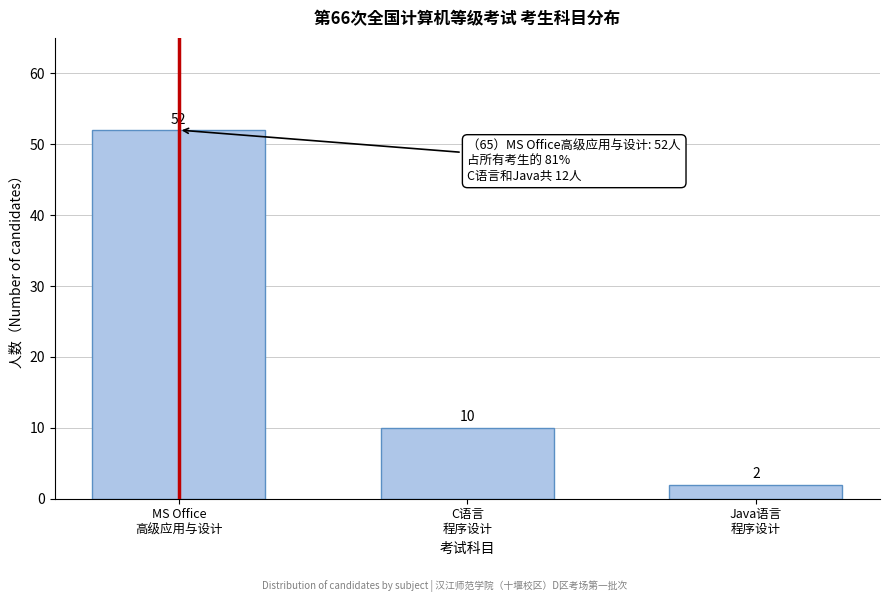

Reading left to right, list all the values displayed in this chart.

52	10	2